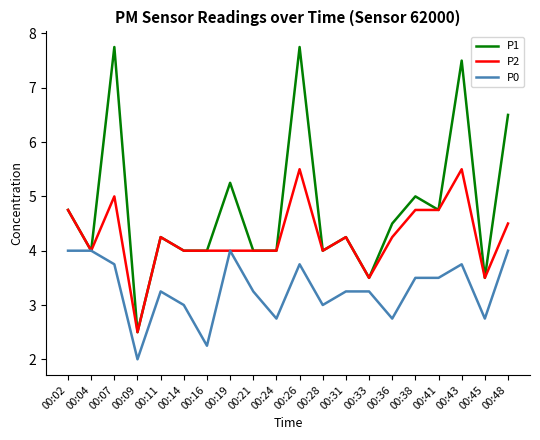

Which series changed the most between 00:07 and 00:28?

P1